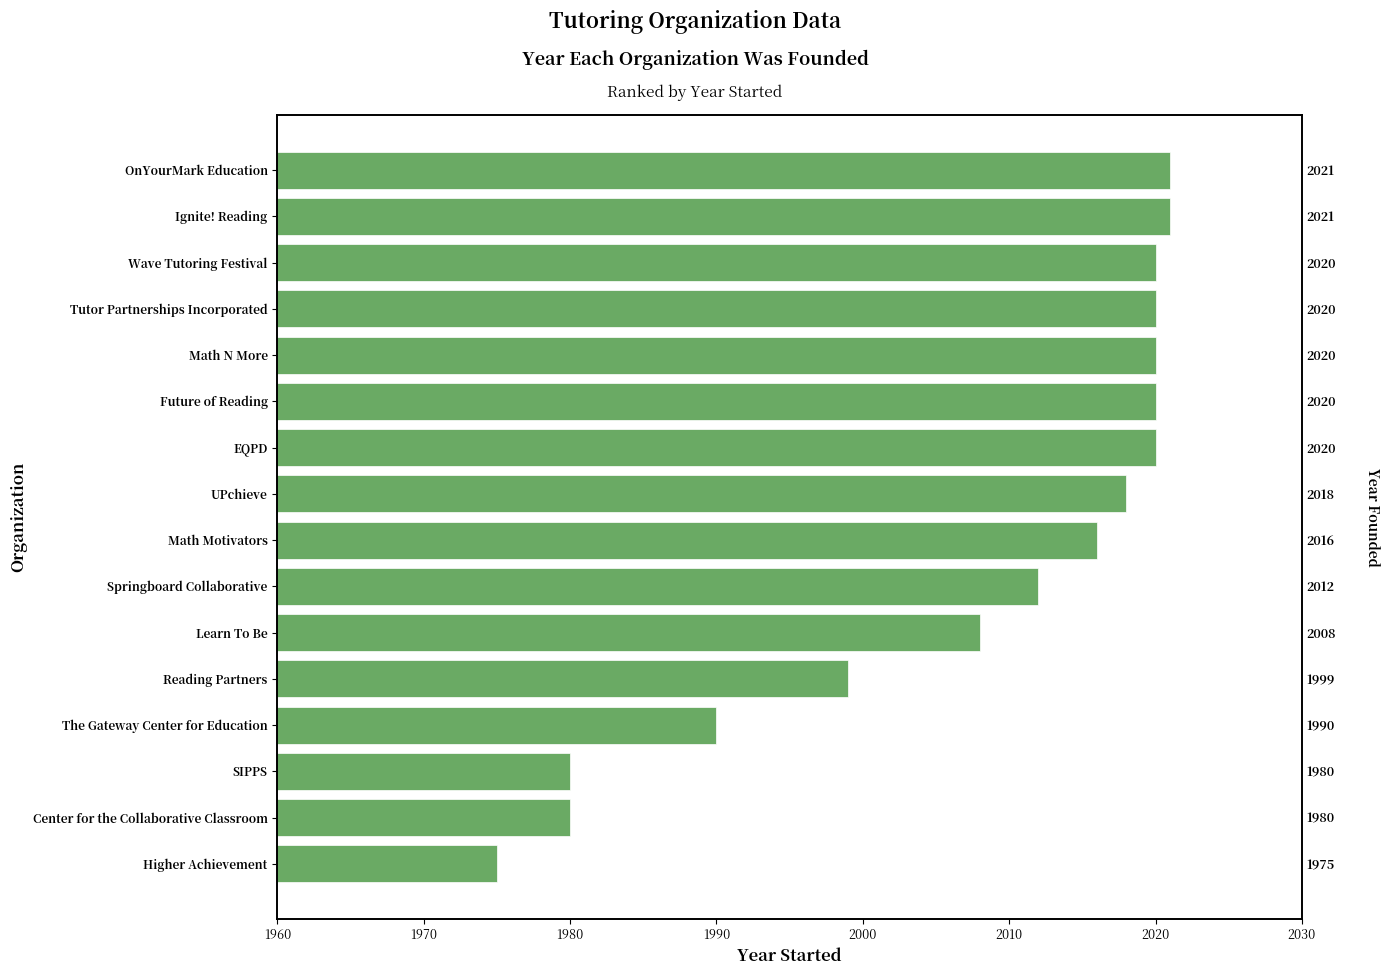

The chart shows a value of 2851 at Center for the Collaborative Classroom. True or false?

False